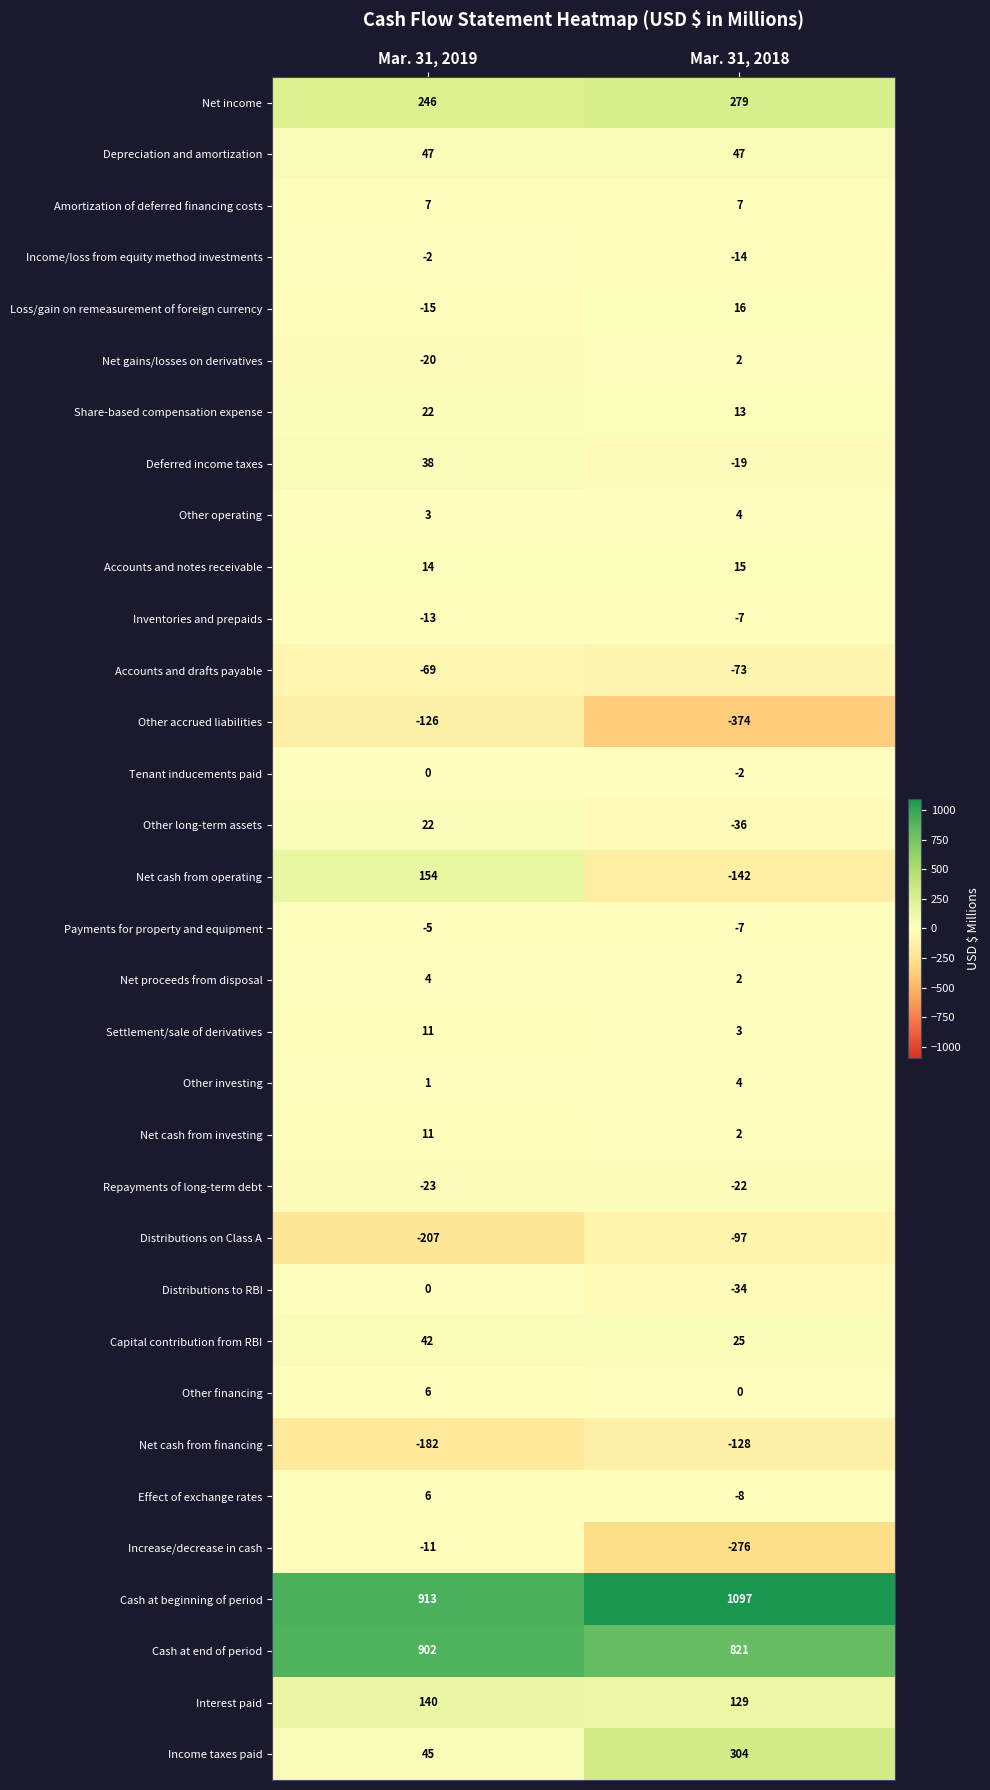

Which series has the largest range (max minus min)?

Net cash from operating